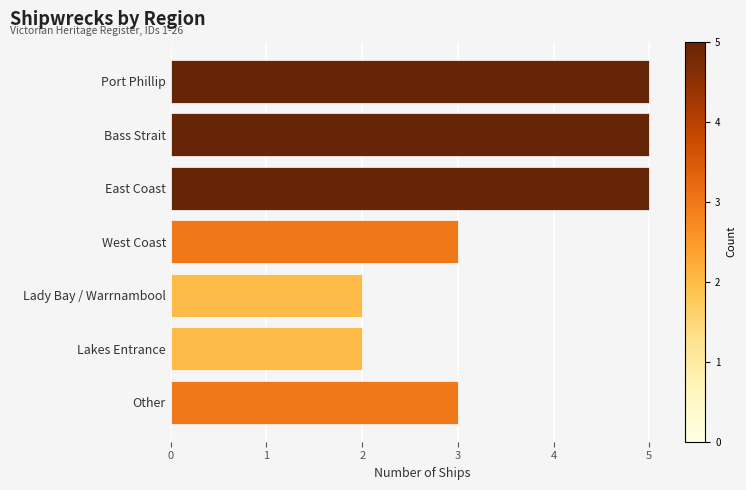

How many bars are there in total?

7